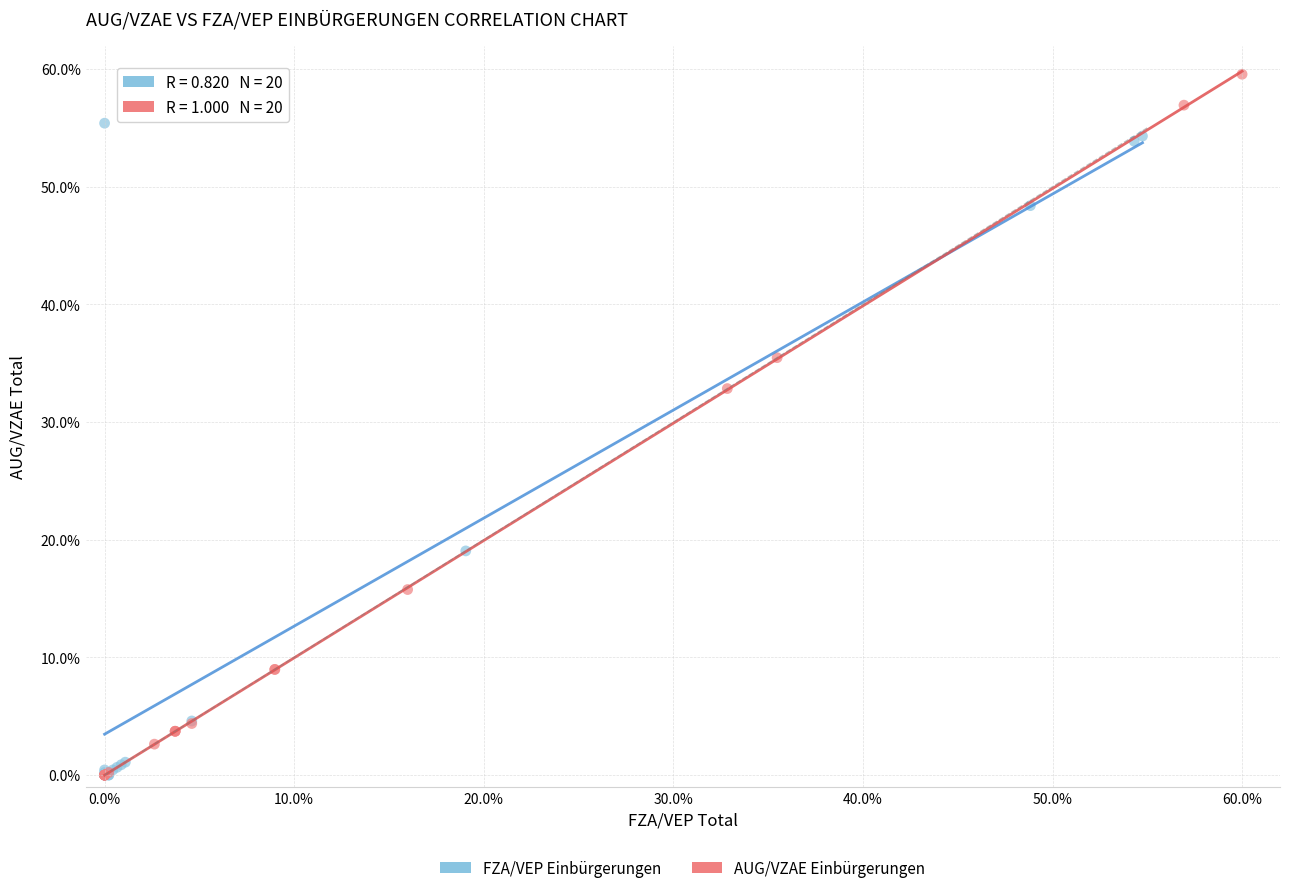

Which series contains the highest Y value?

AUG/VZAE Einbürgerungen